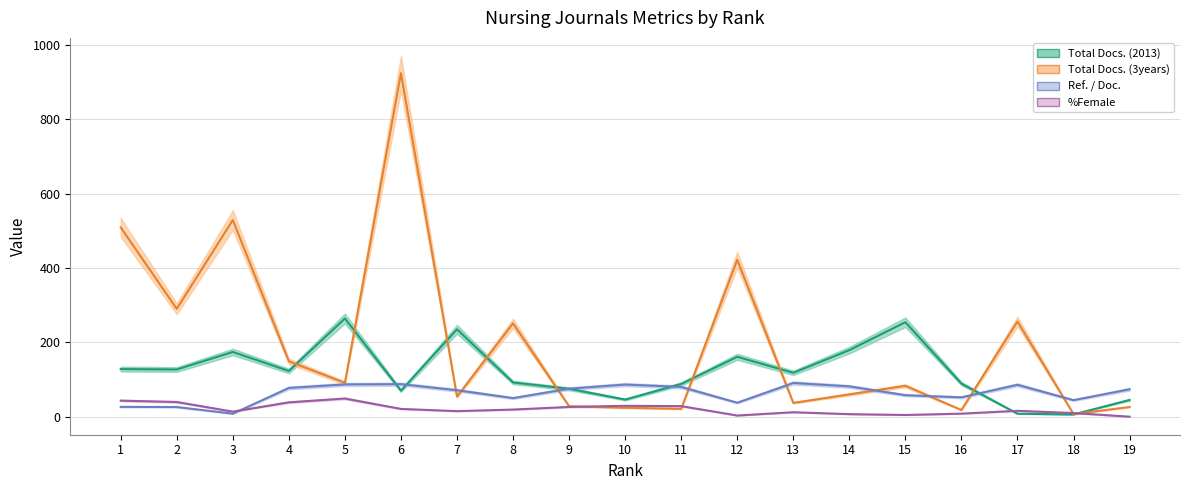

Is it true that %Female equals 72.1 at 5?

False